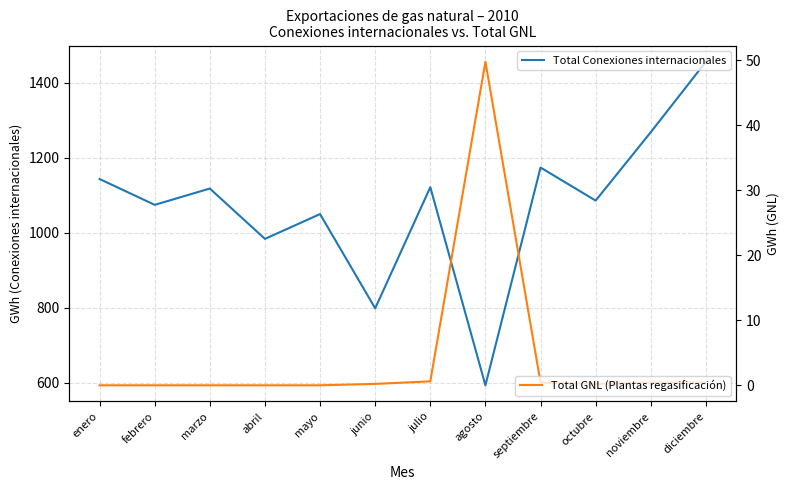

At which label does Total Conexiones internacionales first exceed 1117?

enero